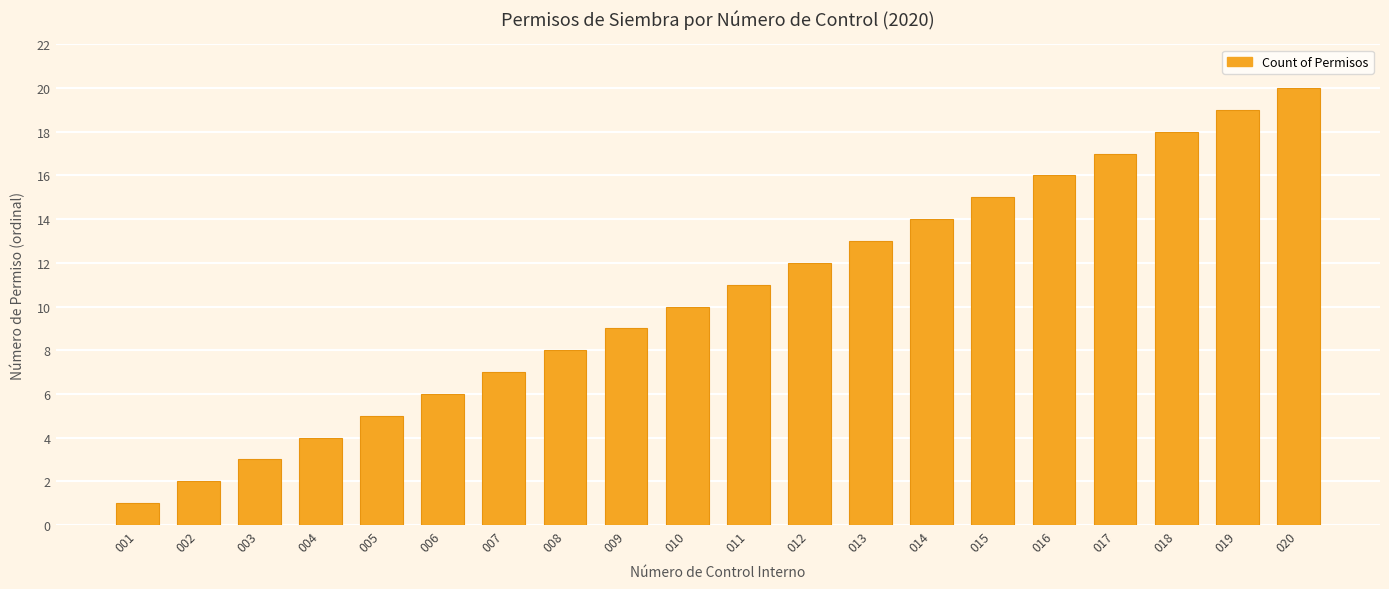

The value at 003 is 5. True or false?

False